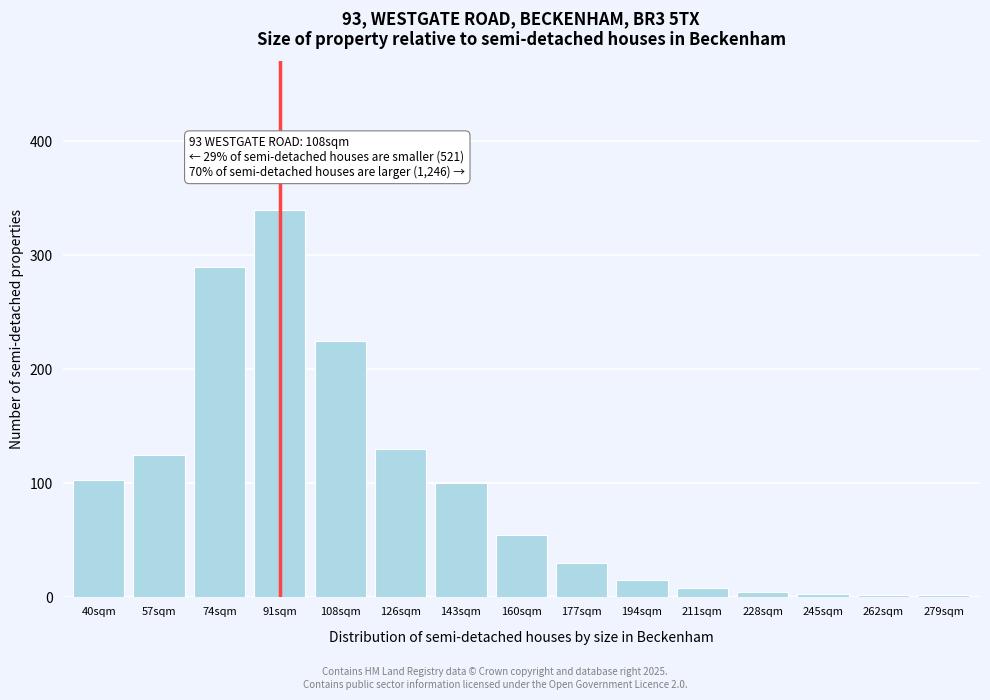

Is it true that the value at 160sqm is 55?

True